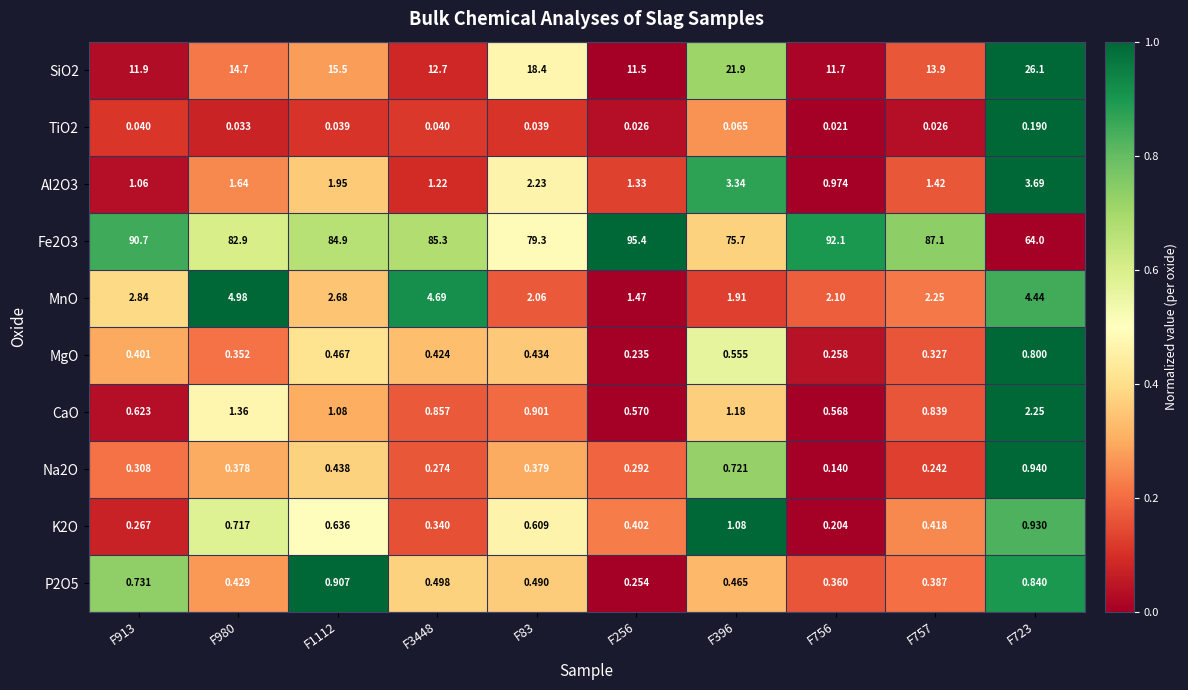

Rank the series by their maximum value, from lowest to highest.

TiO2, MgO, P2O5, Na2O, K2O, CaO, Al2O3, MnO, SiO2, Fe2O3